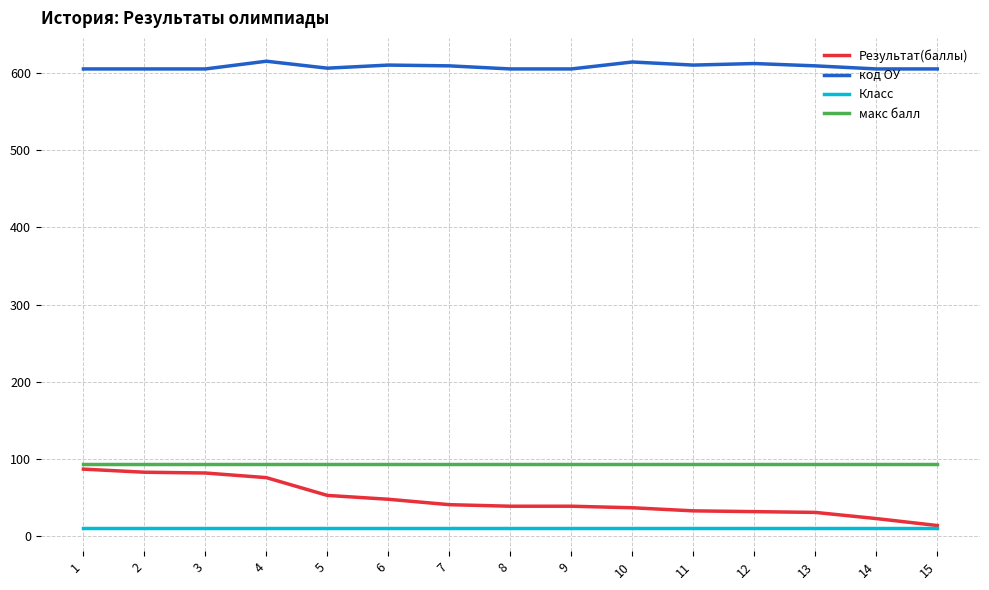

What are all the series names shown in the legend?

Результат(баллы), код ОУ, Класс, макс балл